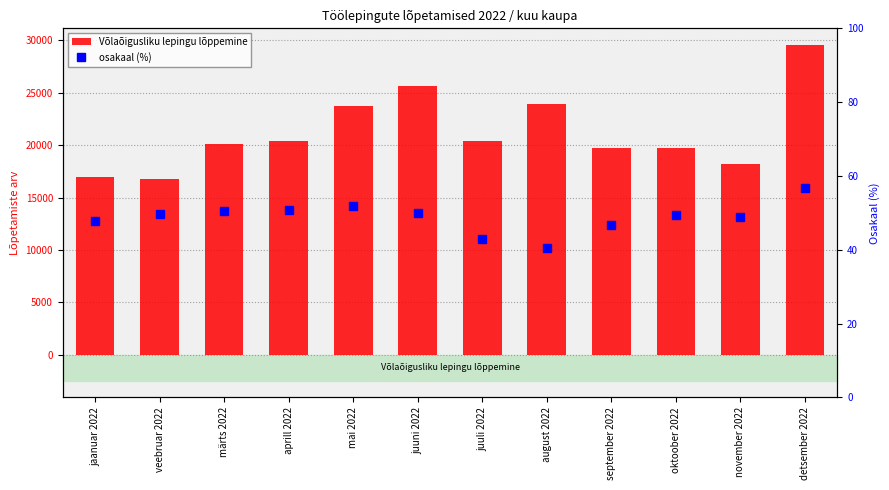

What is the label of the 5th bar from the right?

august 2022